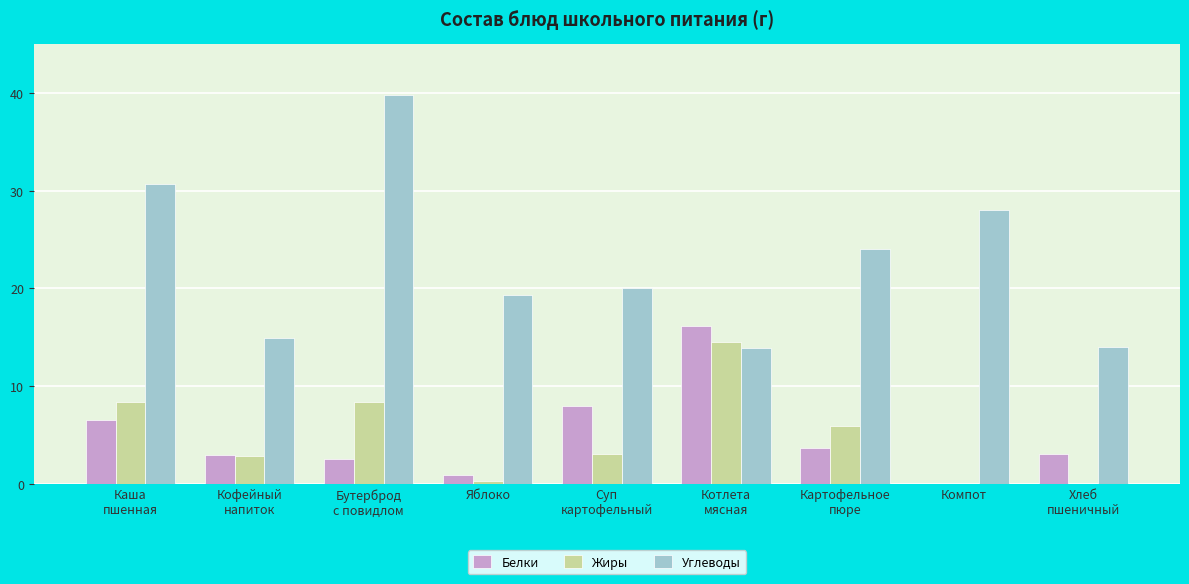

How many categories are shown in the chart?

9